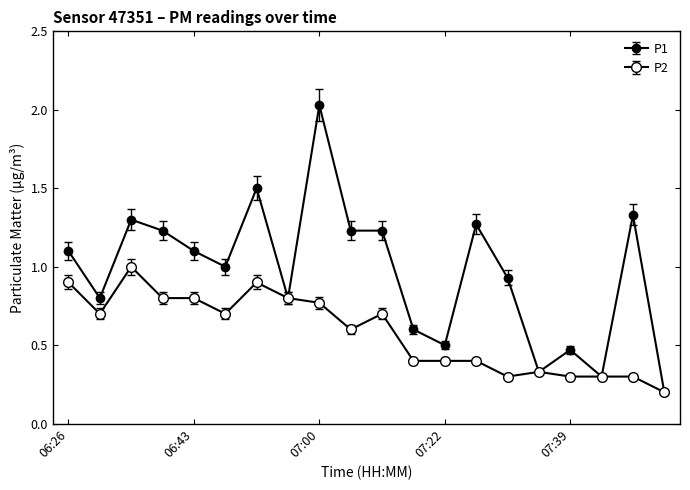

How many data points does each series have?

20